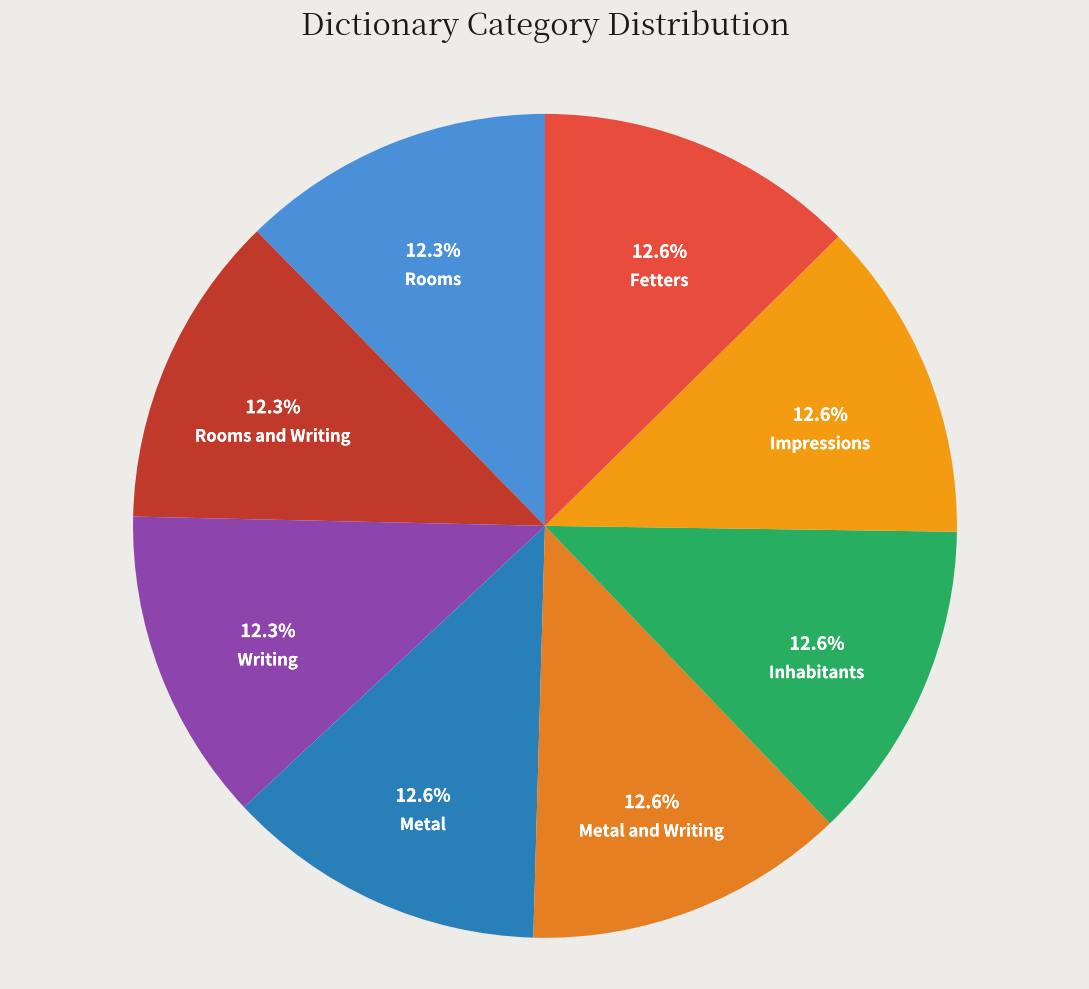

To the nearest percent, what portion does Metal and Writing represent?

13%